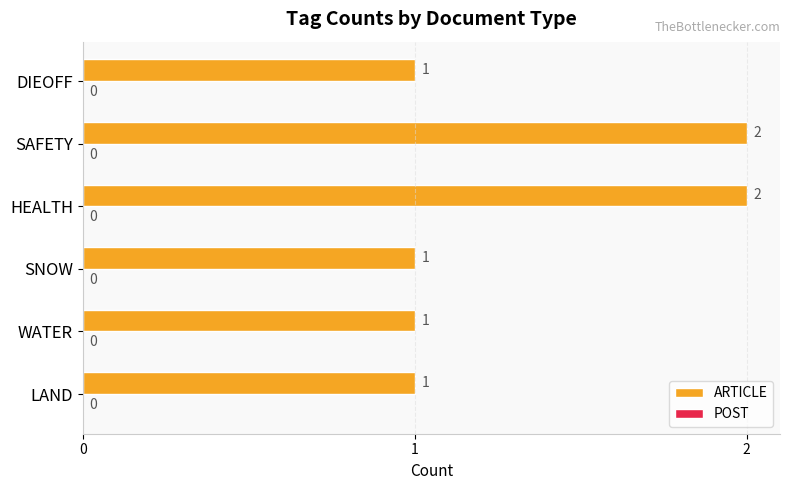

The chart shows a value of 3 at HEALTH. True or false?

False